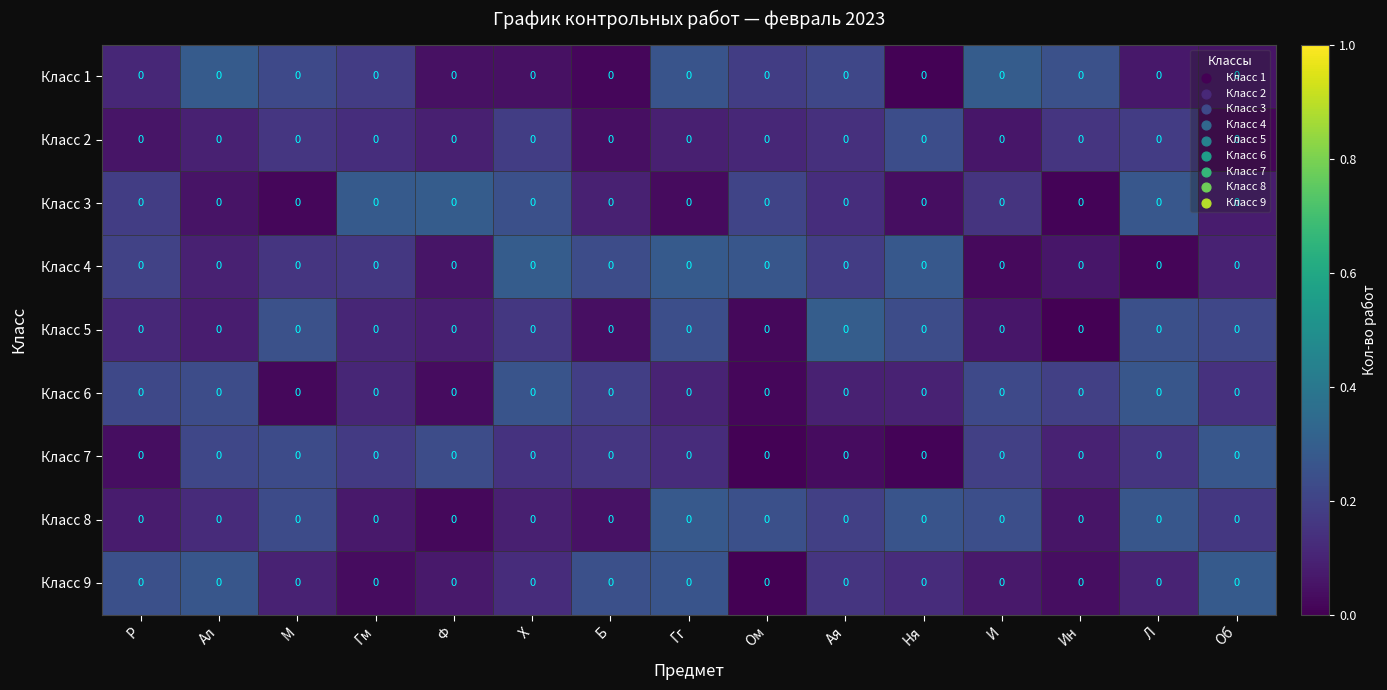

What is the total value across all series at Ал?

1.4